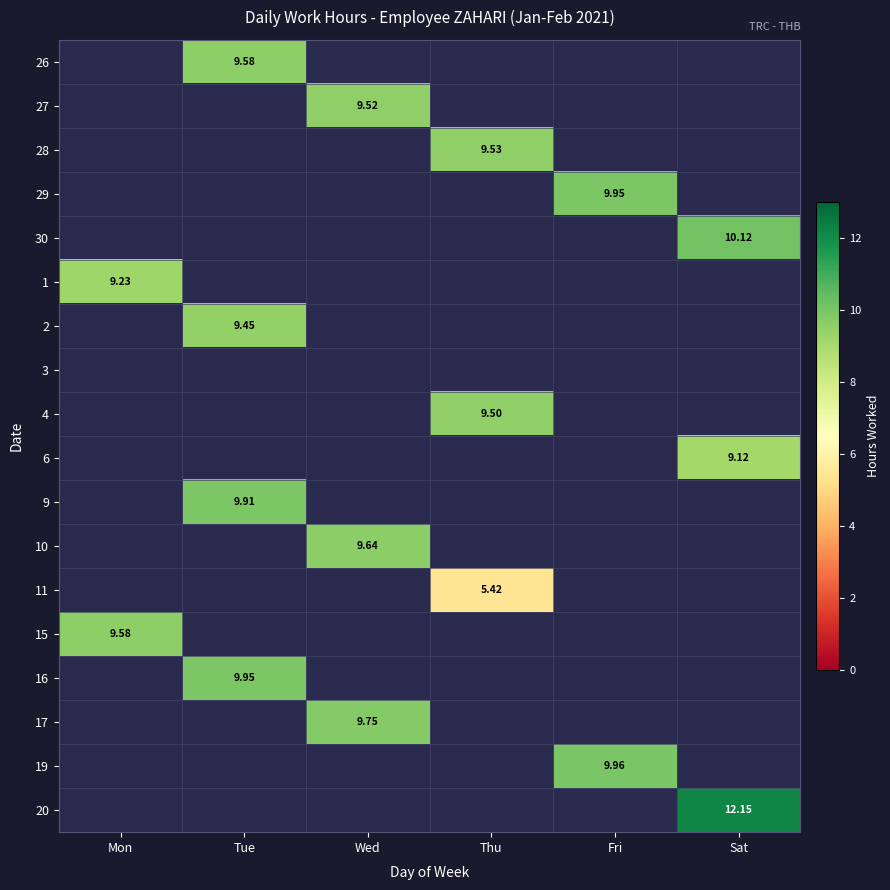

Is it true that 4 equals 3.7 at Thu?

False